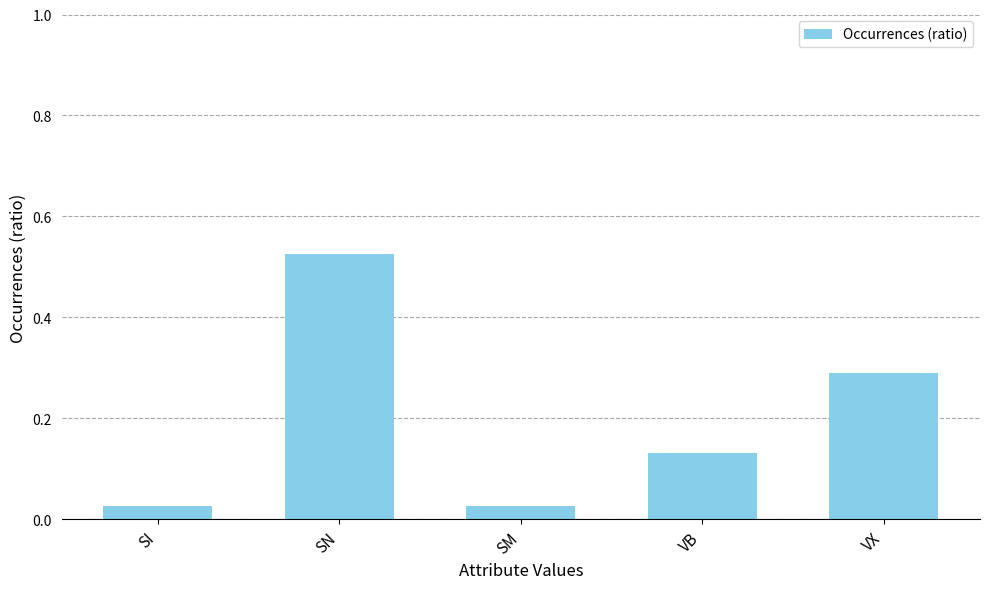

The value at VX is 0.5. True or false?

False